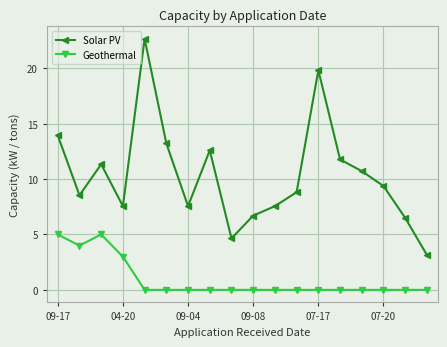

List the series in order of their peak value, lowest first.

Geothermal, Solar PV